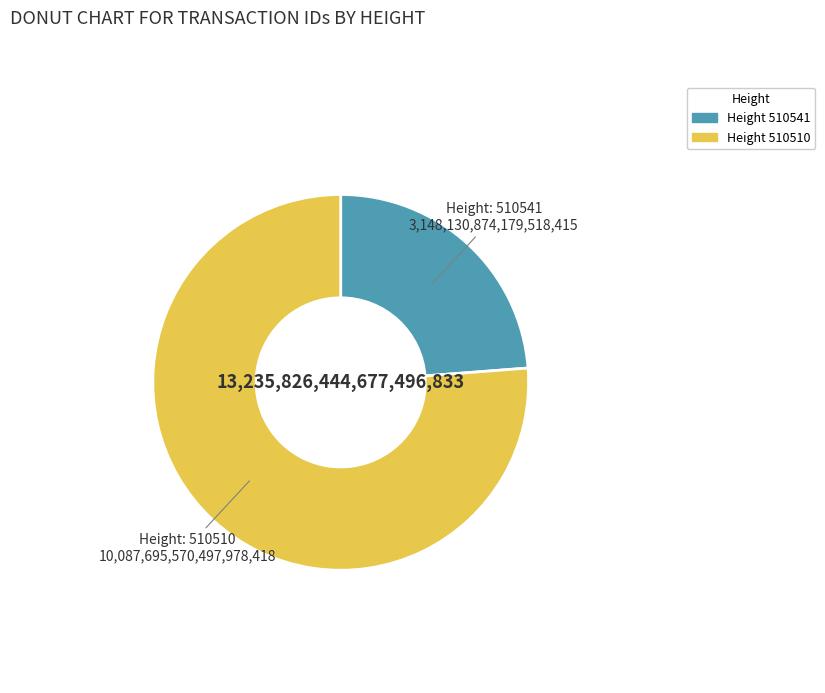

Is there any slice that represents more than half of the pie?

Yes